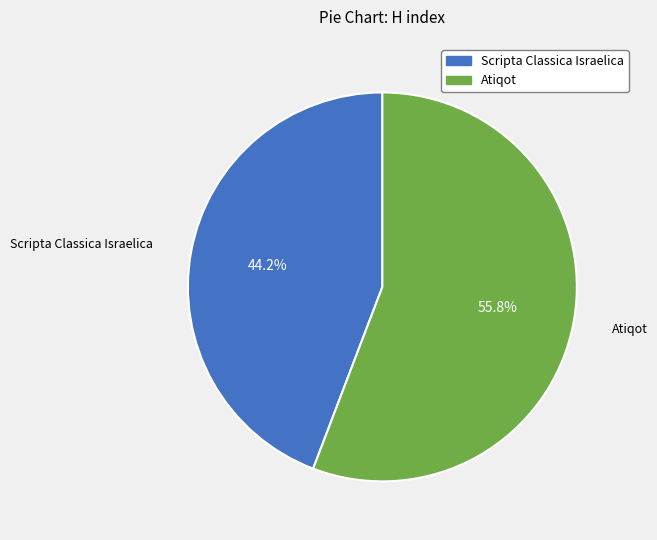

The Atiqot slice represents 45% of the pie. True or false?

False